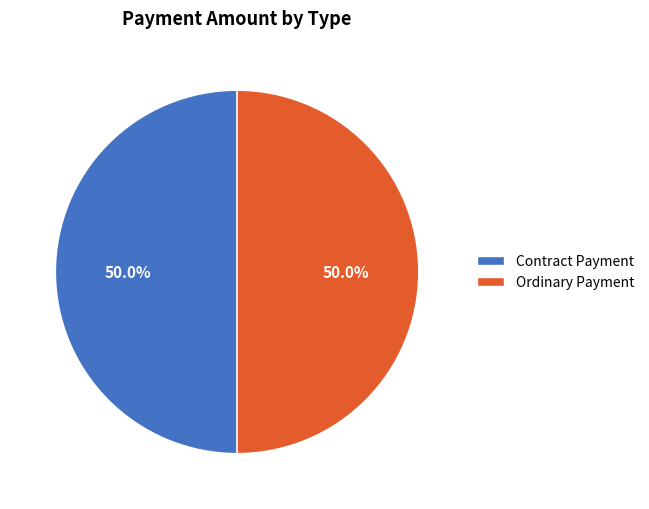

The Contract Payment slice represents 1% of the pie. True or false?

False